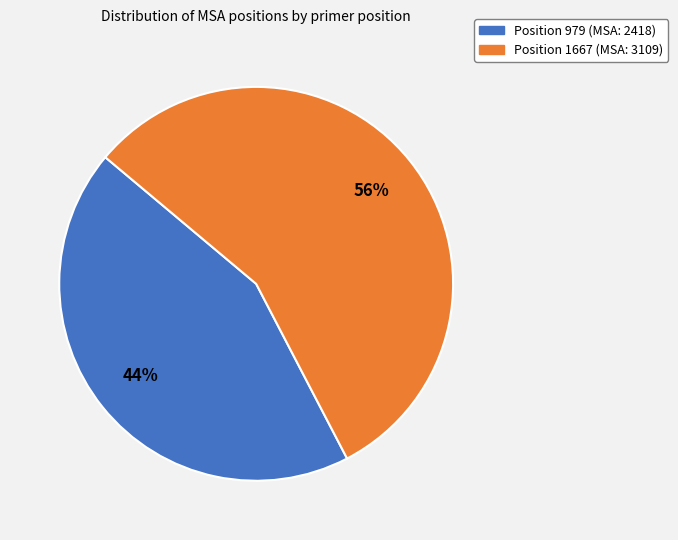

Is there any slice that represents more than half of the pie?

Yes